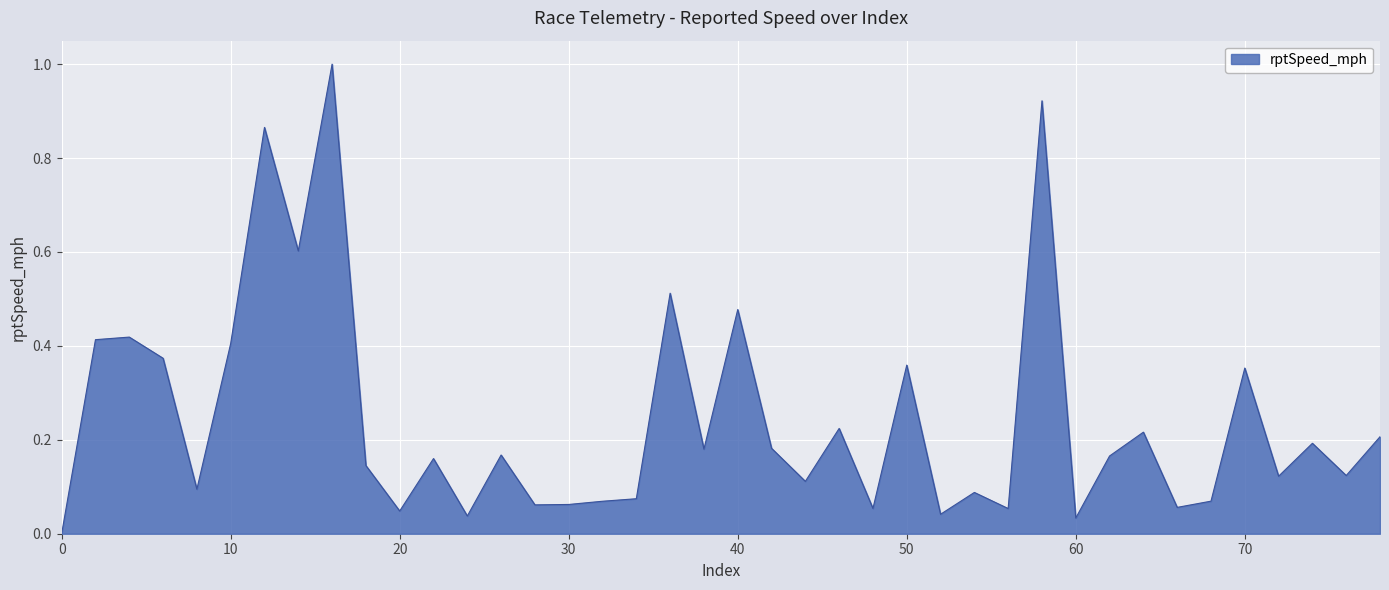

What is the difference between the maximum and minimum values?

1.0